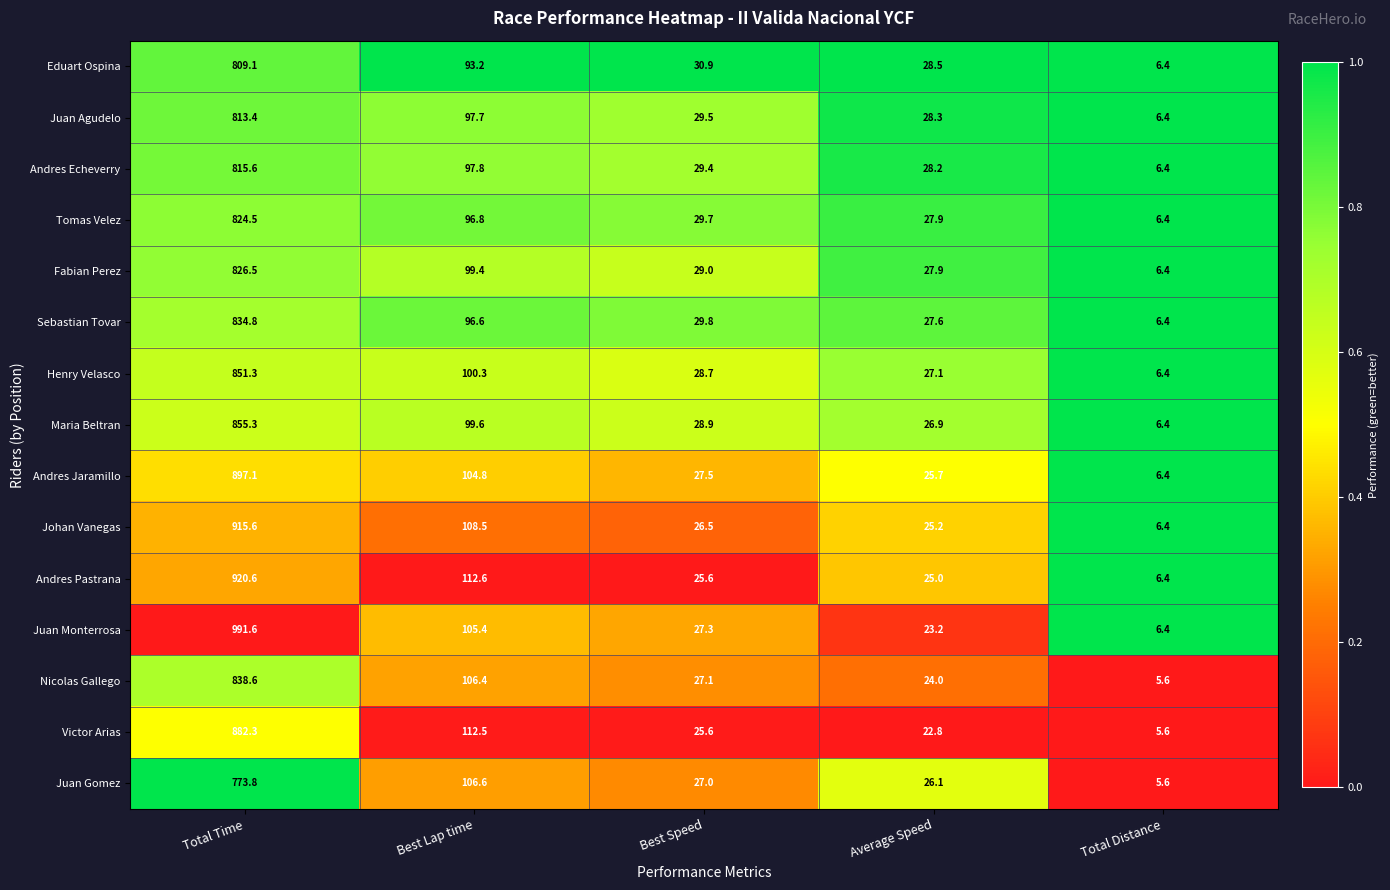

Which category has the highest value across all series?

Total Time